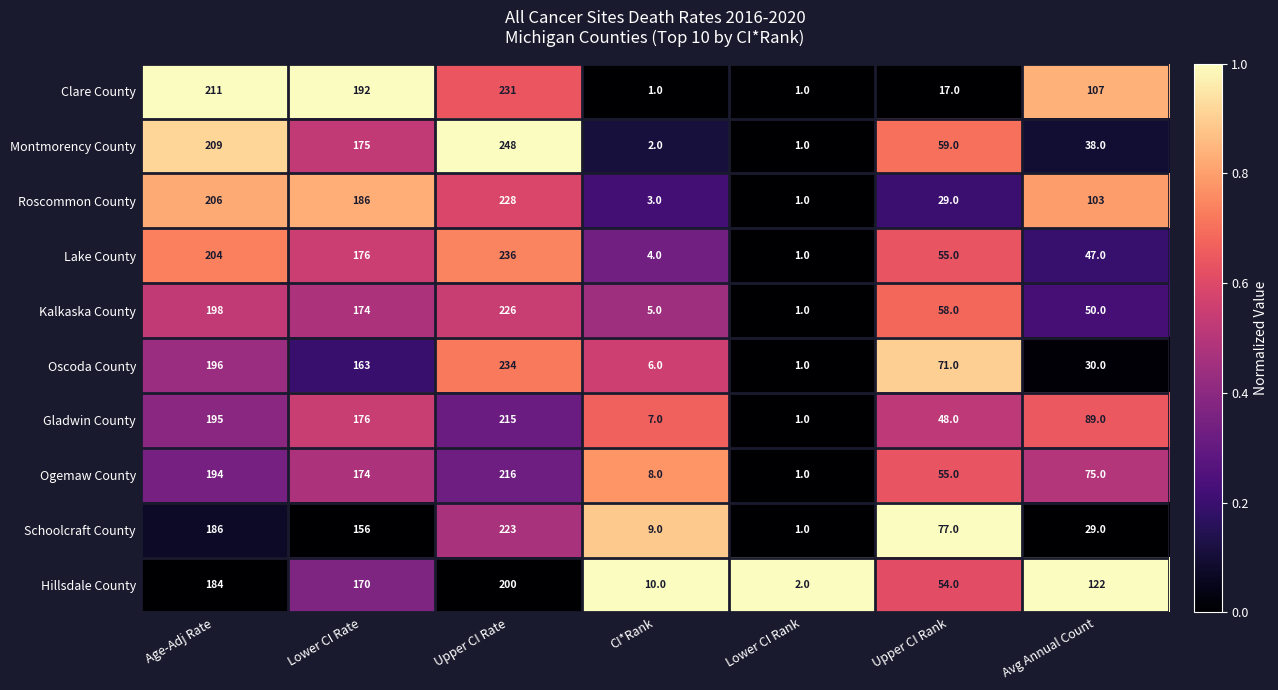

How many series are shown in this chart?

10